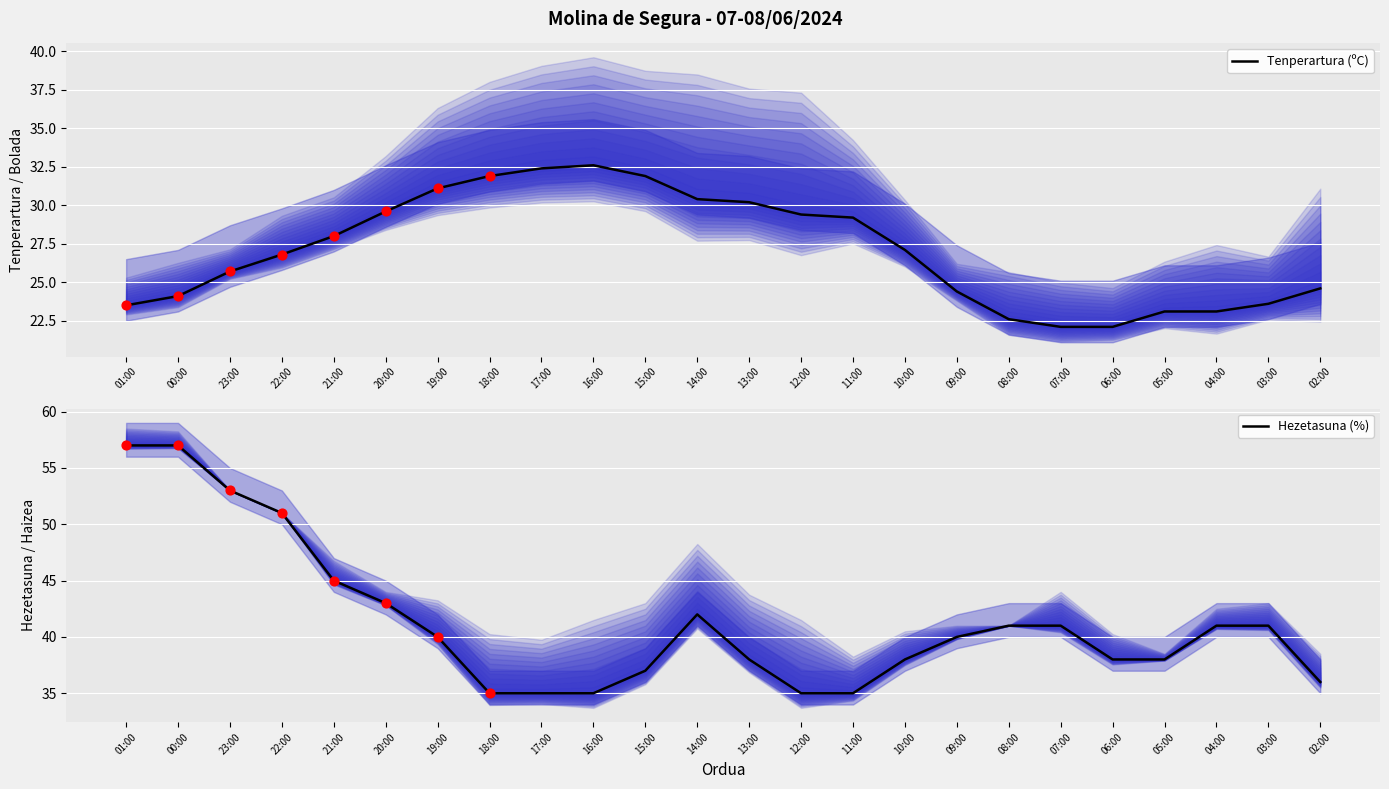

At how many categories does at least one series exceed 43?

5